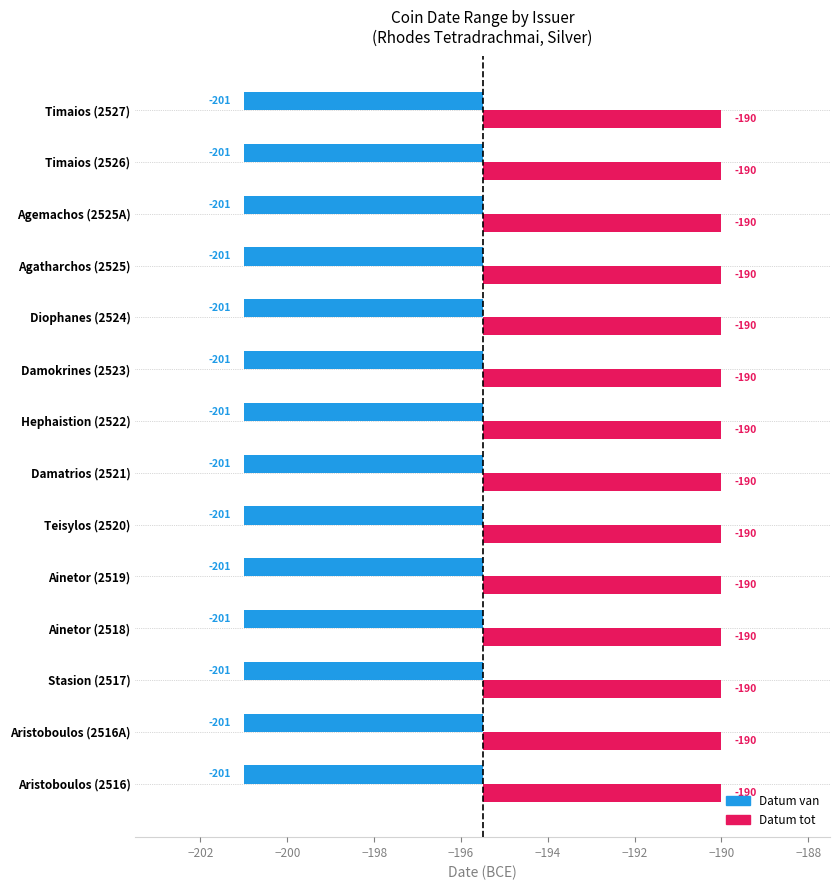

What is the value of the Datum van bar at the 7th from the left?

-201